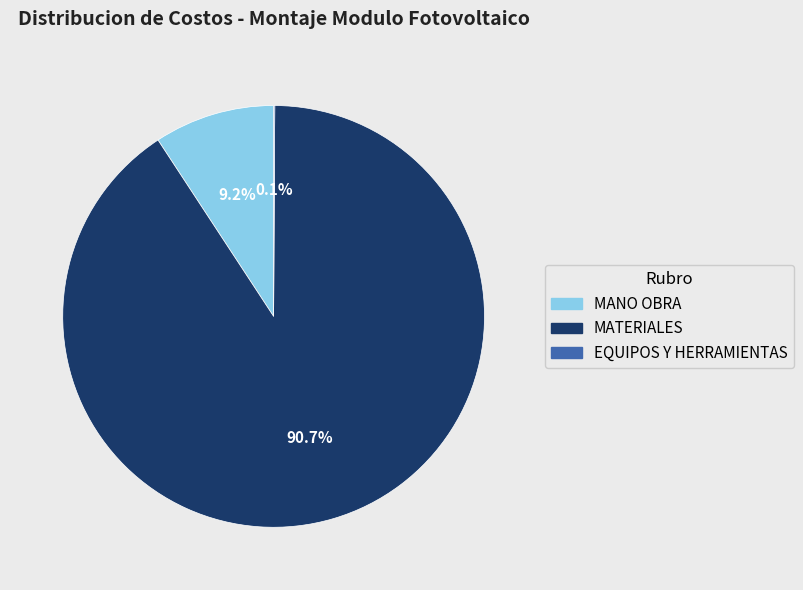

The MANO OBRA slice represents 1% of the pie. True or false?

False